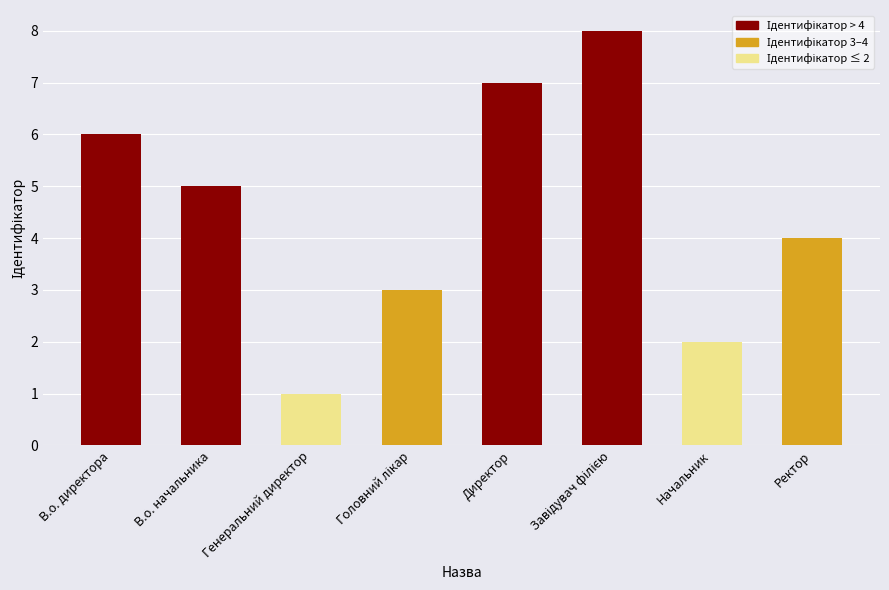

Approximately how many times larger is the value at В.о. директора compared to Начальник?

3.0